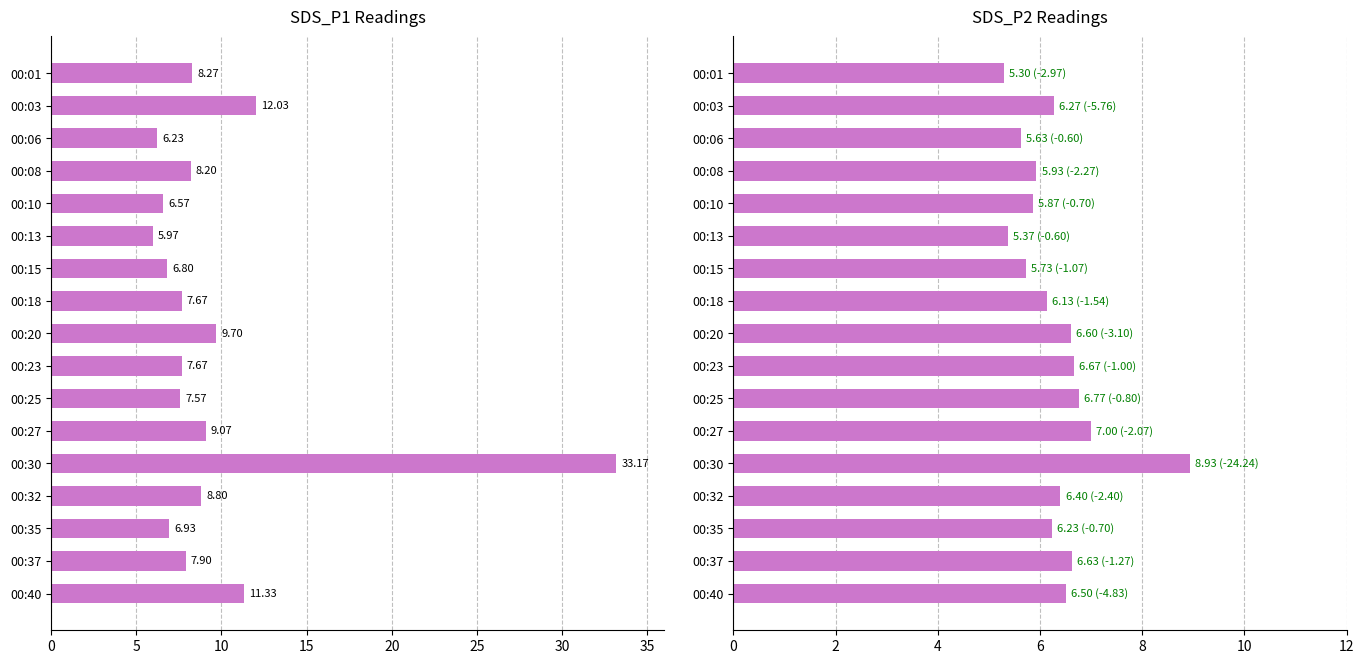

What is the minimum value for SDS_P2?

5.3